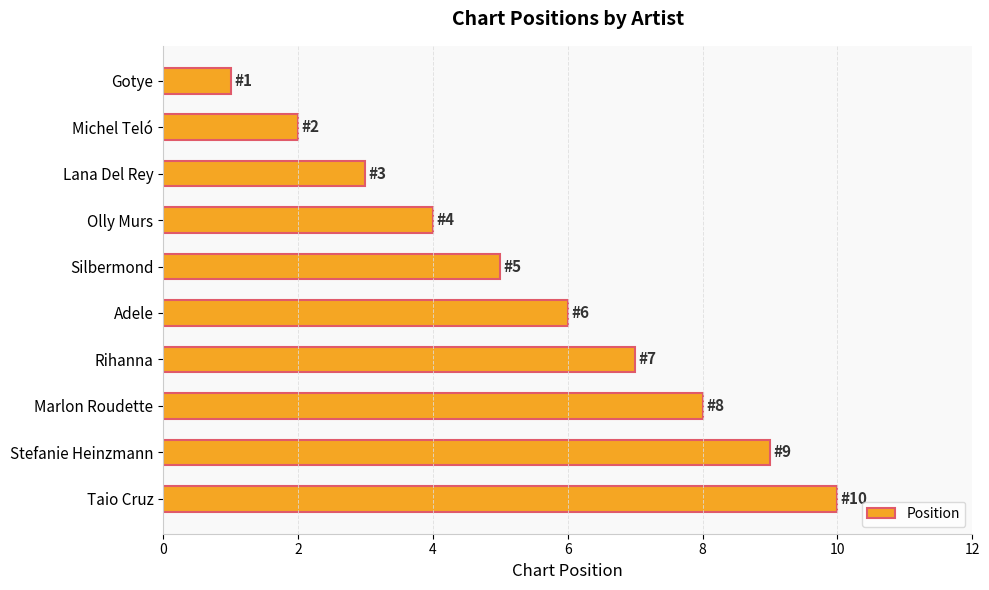

Between Michel Teló and Olly Murs, which is larger?

Olly Murs